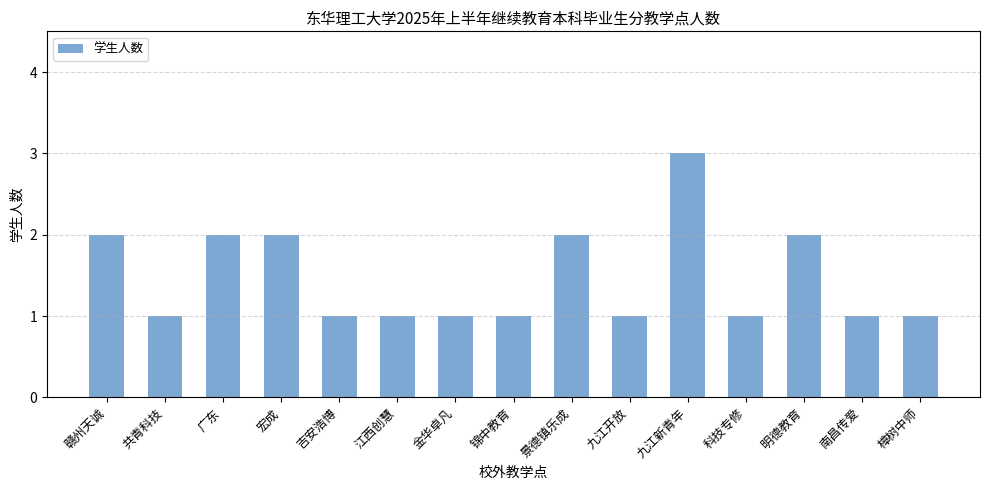

What is the label of the 11th bar from the left?

九江新青年